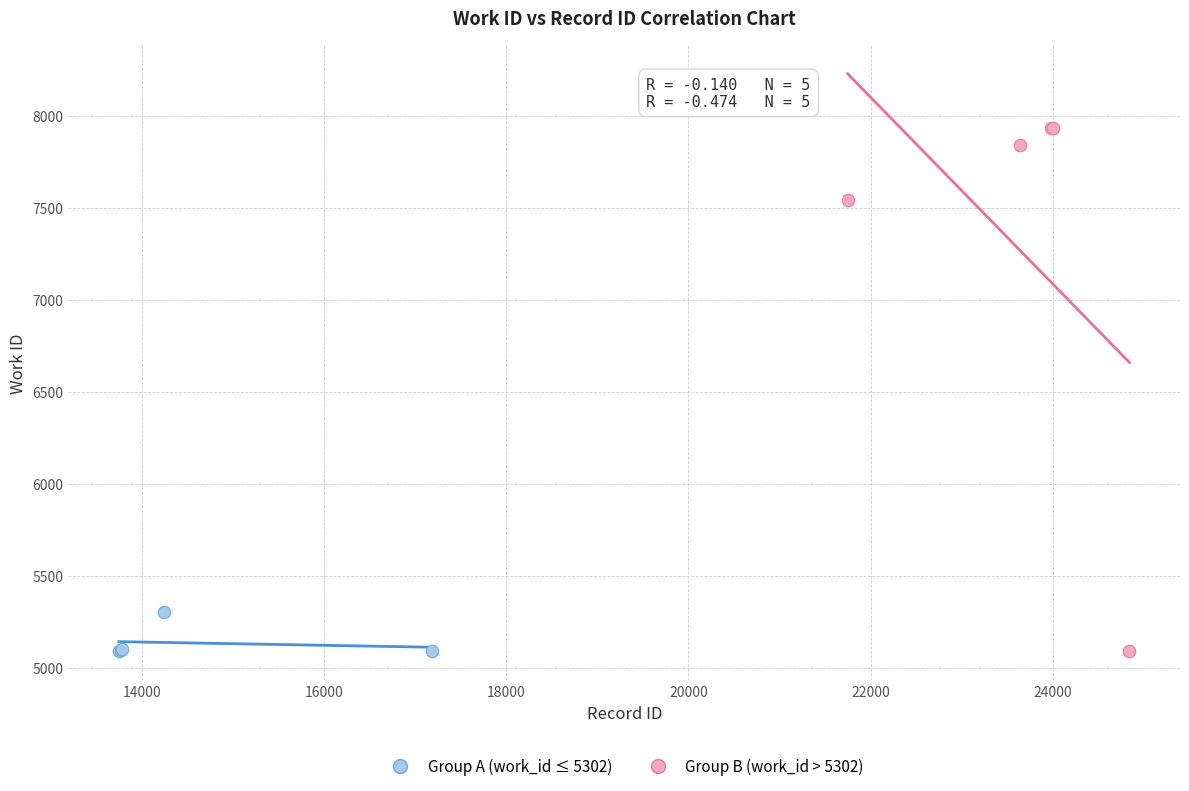

Which series reaches the maximum Y coordinate?

Group B (work_id > 5302)